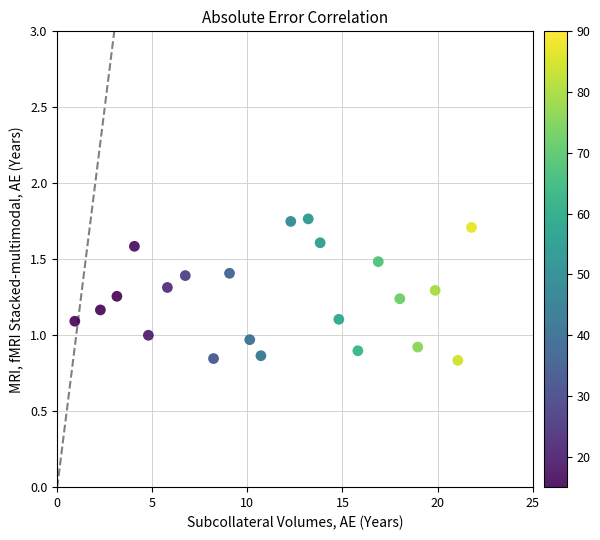

What is the range of X values (max minus min)?

20.9